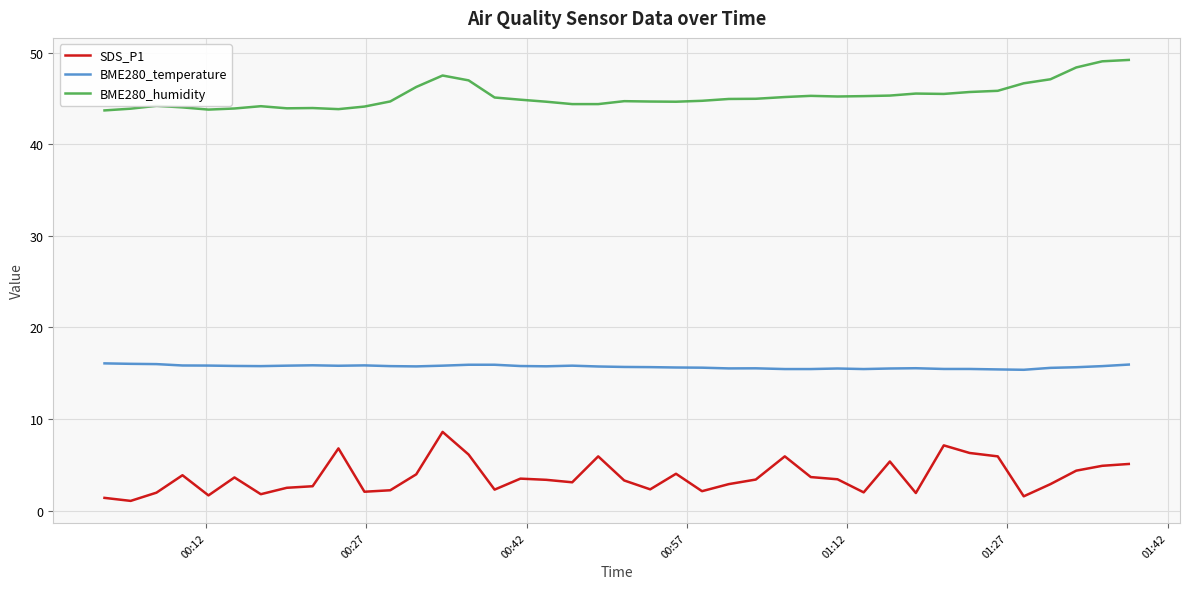

True or false: BME280_temperature and BME280_humidity cross at least once.

False